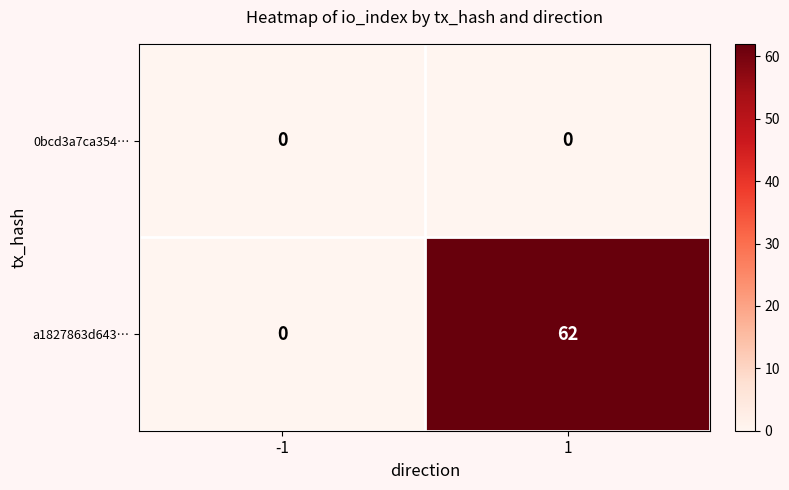

How many distinct data groups are displayed?

2